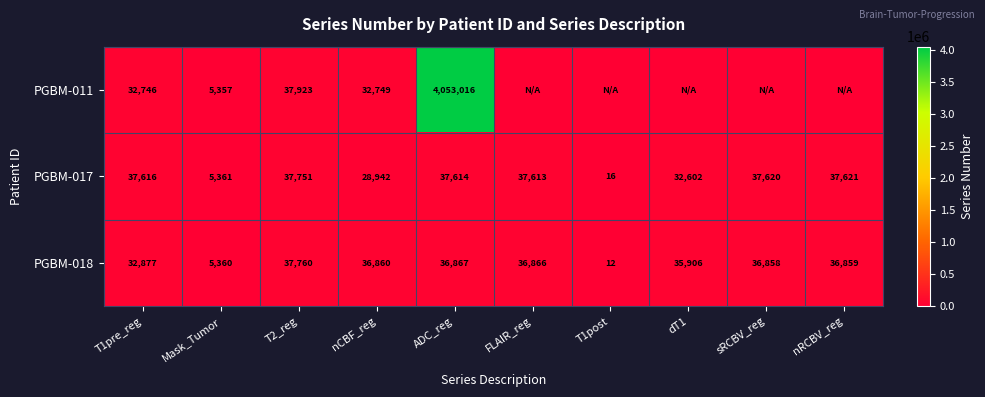

What is the difference between the maximum and minimum values in the PGBM-018 series?

37748